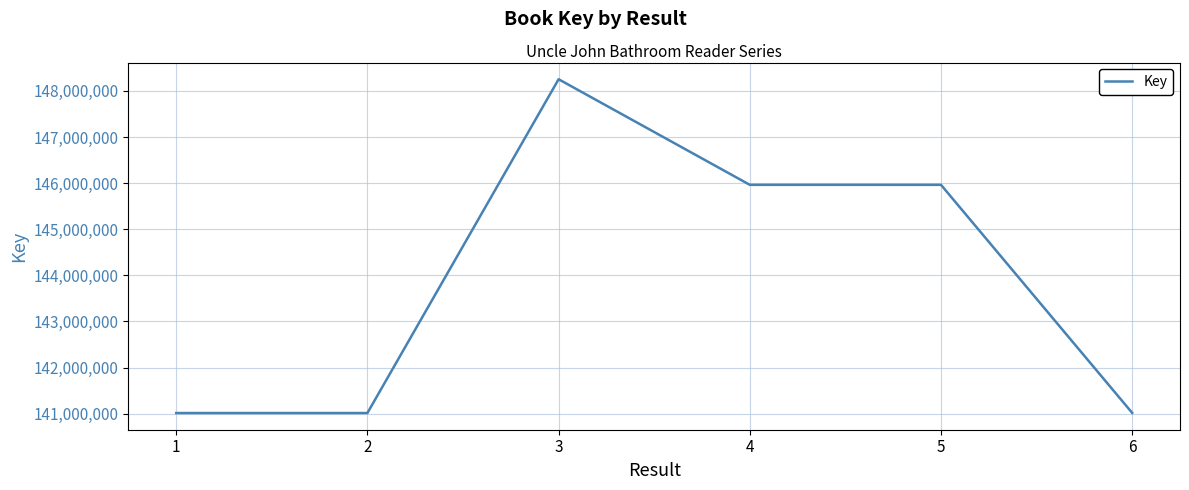

What is the maximum value shown in the chart?

148253898